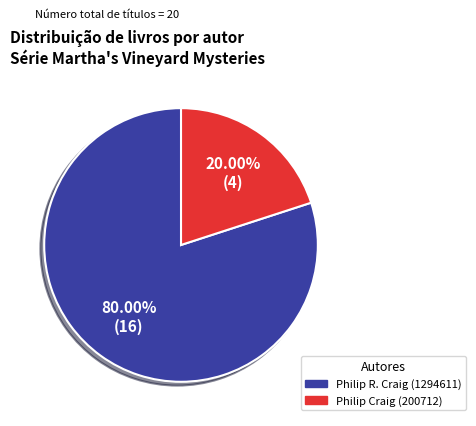

What is the largest slice in the pie chart?

Philip R. Craig (1294611)